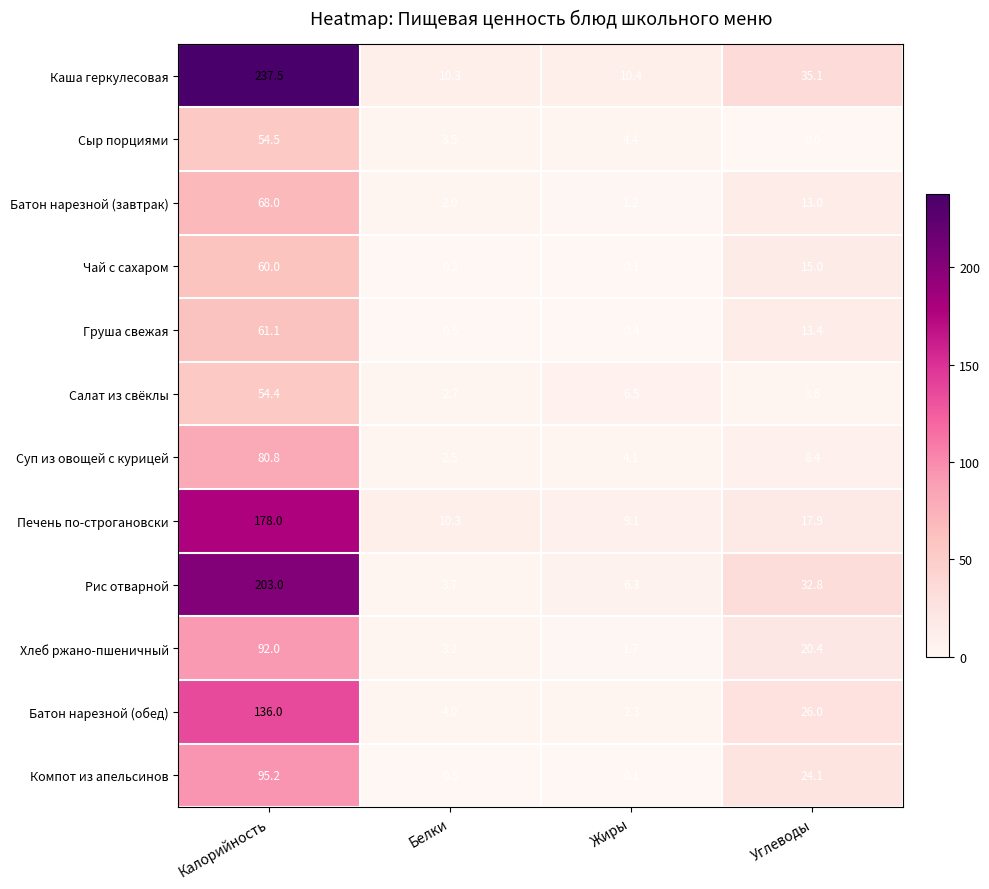

Which series has the largest total across all categories?

Каша геркулесовая